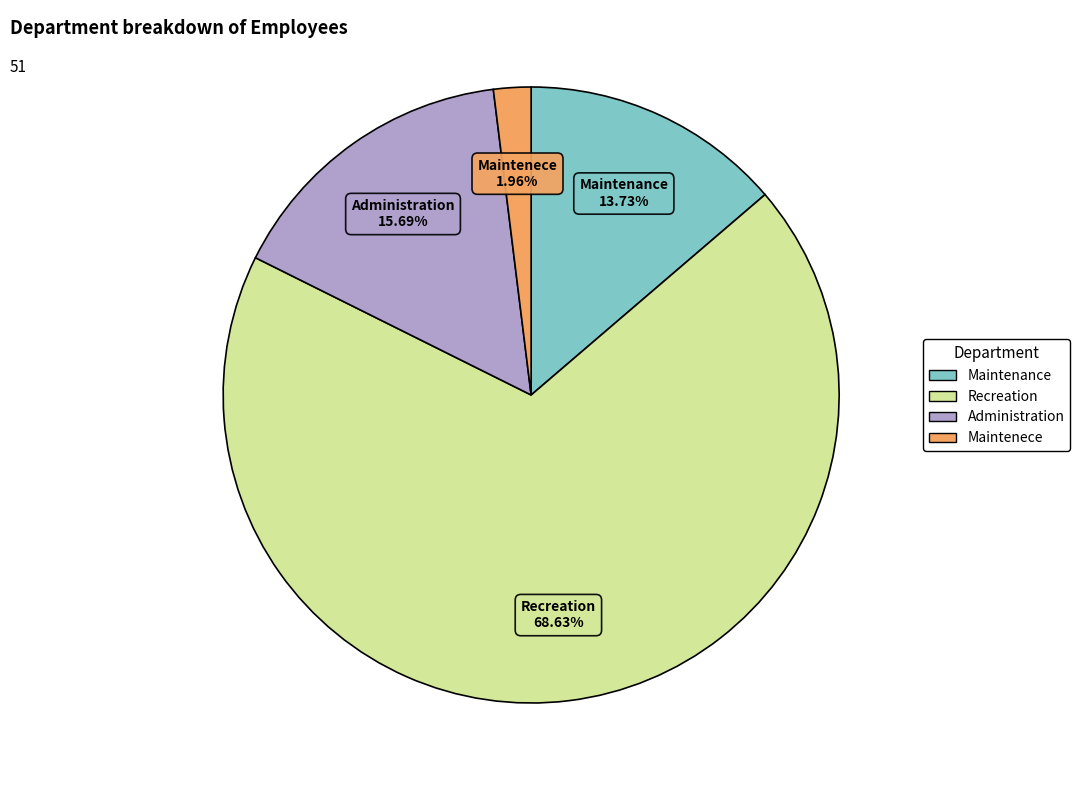

To the nearest percent, what percentage of the pie is Maintenance?

14%